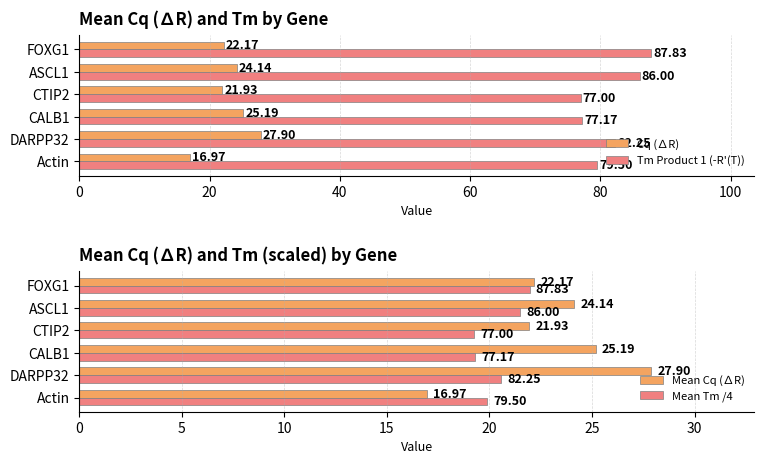

What is the difference between the Cq (∆R) values at Actin and CALB1?

8.2